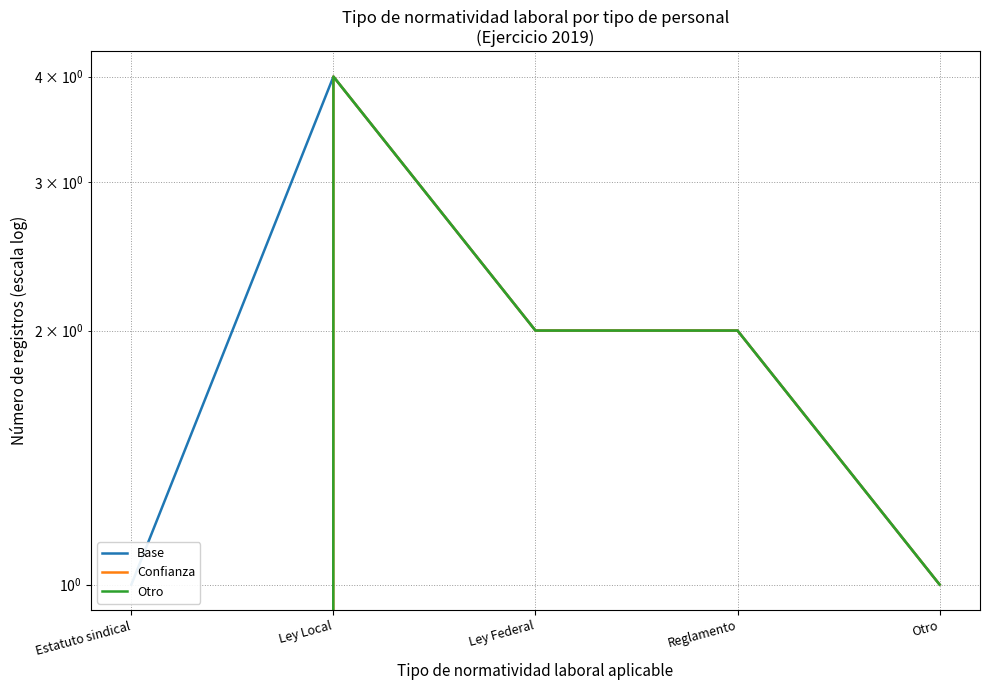

The Base series shows 1 at Otro. True or false?

True